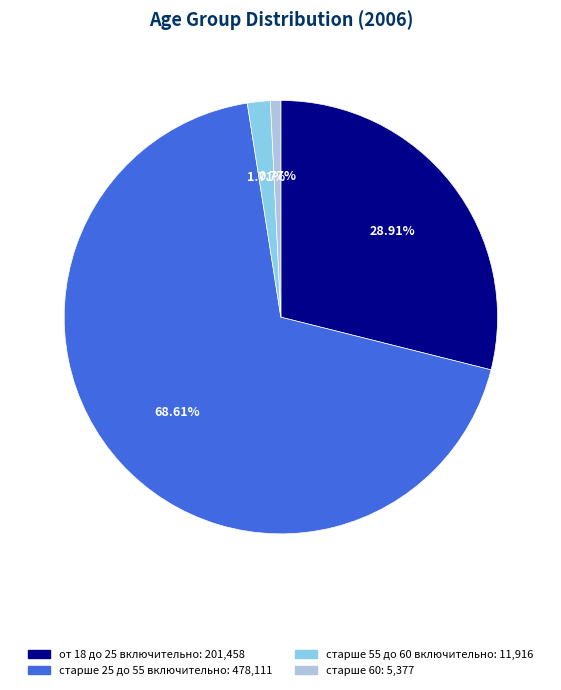

Combined, what portion of the pie is старше 25 до 55 включительно and старше 55 до 60 включительно?

70.3%